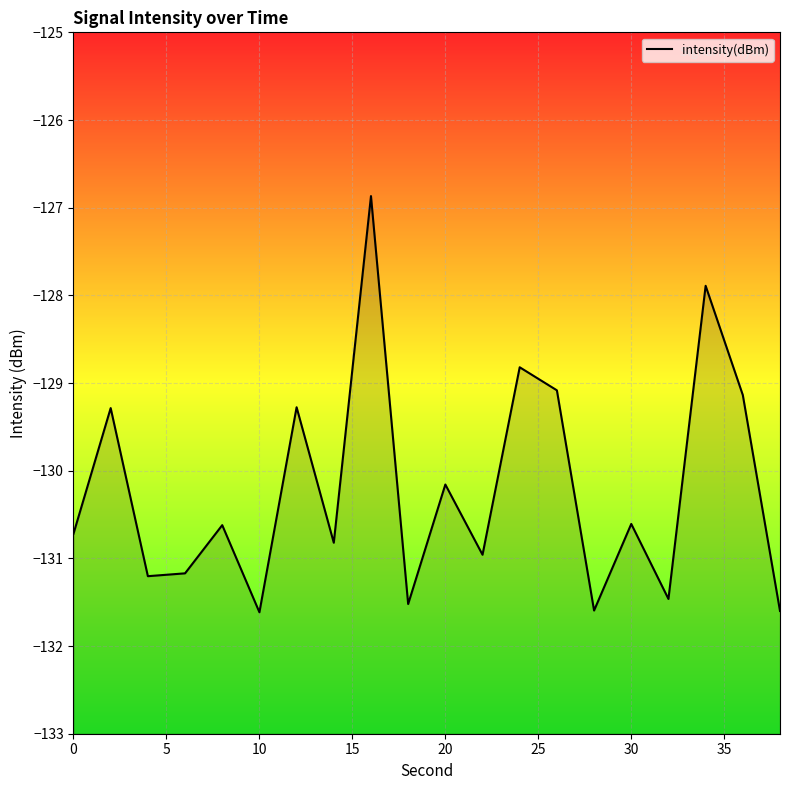

How many points are higher than both their immediate neighbors (excluding endpoints)?

8